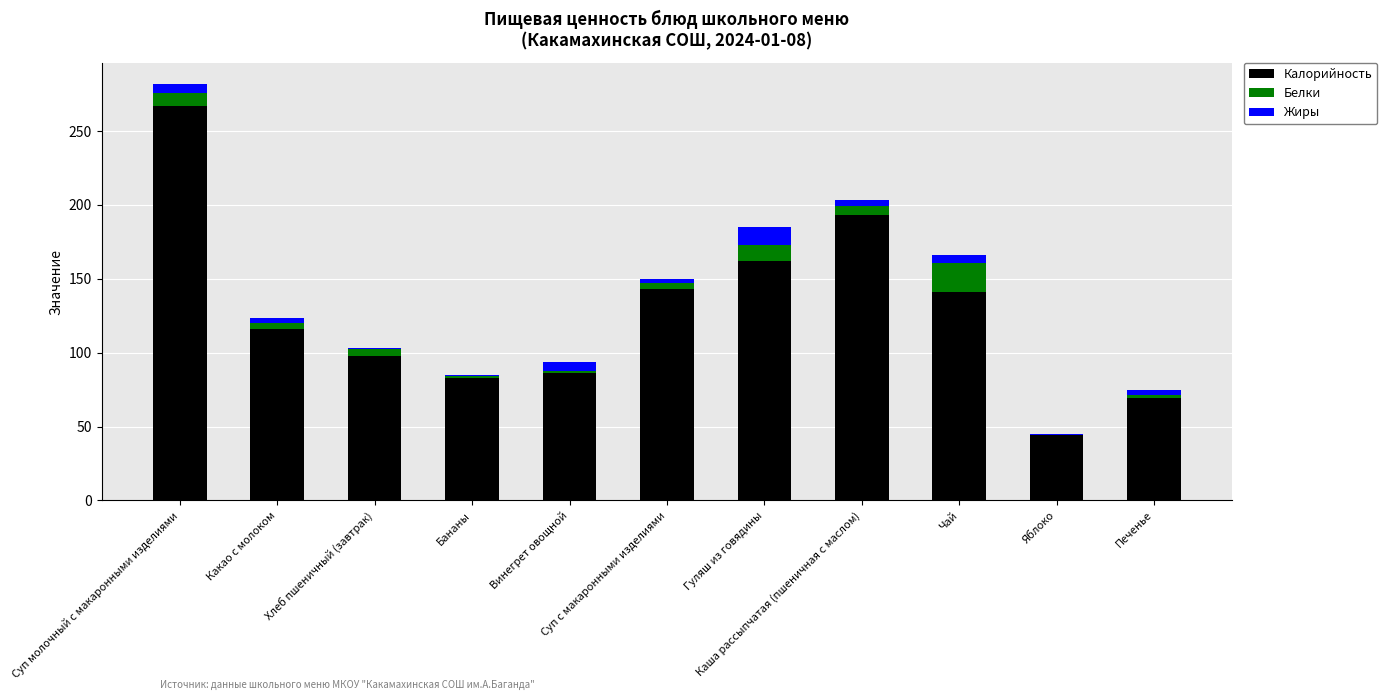

What is the sum of all Калорийность values?

1401.9